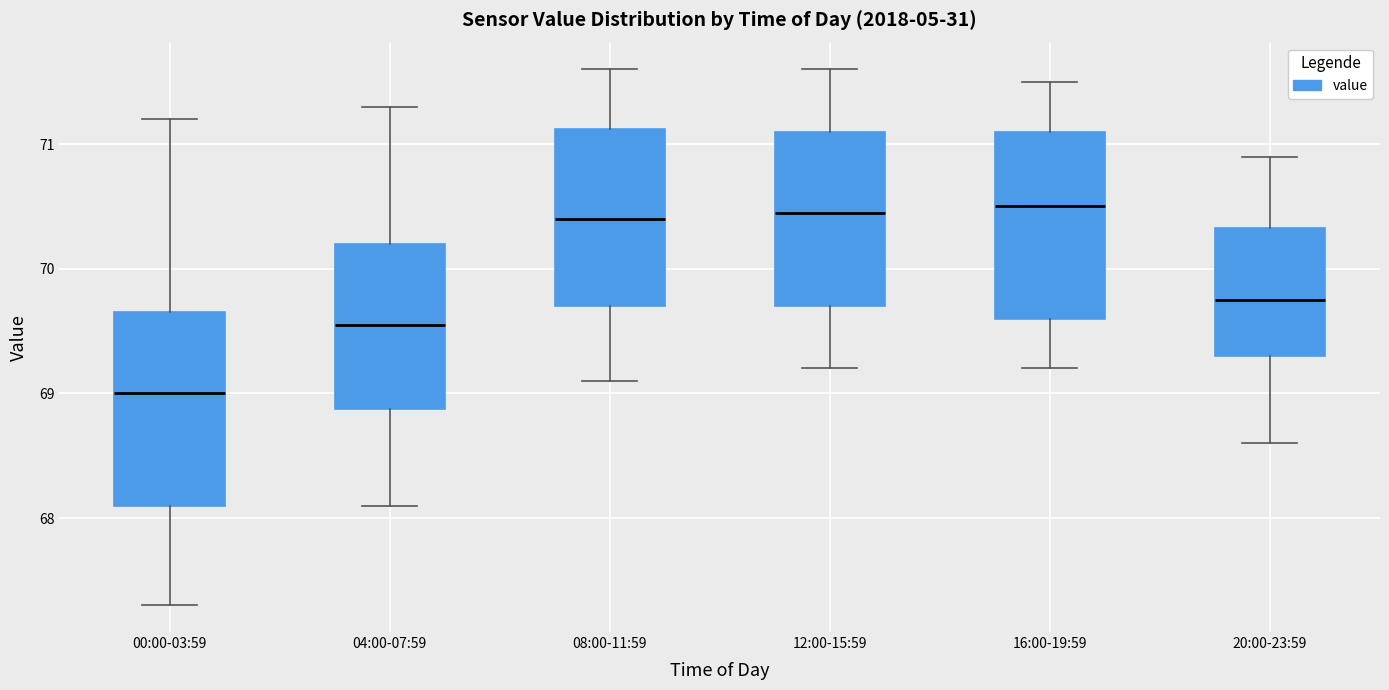

Where is the upper edge of the box for 00:00-03:59 on the y-axis? The values are not printed on the chart, so give them approximately, as read against the axis.

69.7